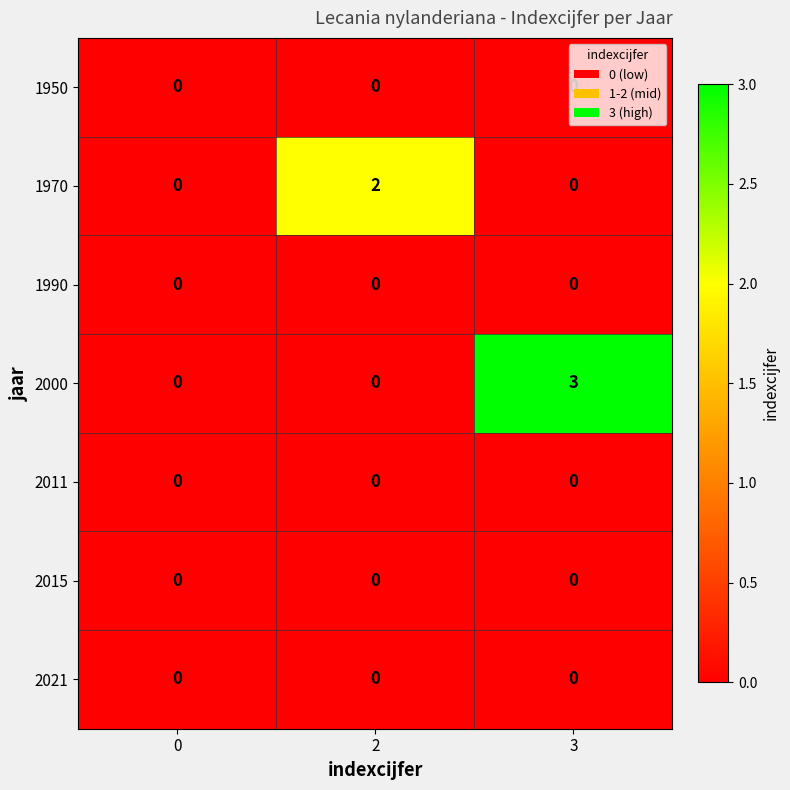

At which category does the chart reach its peak across all series?

3